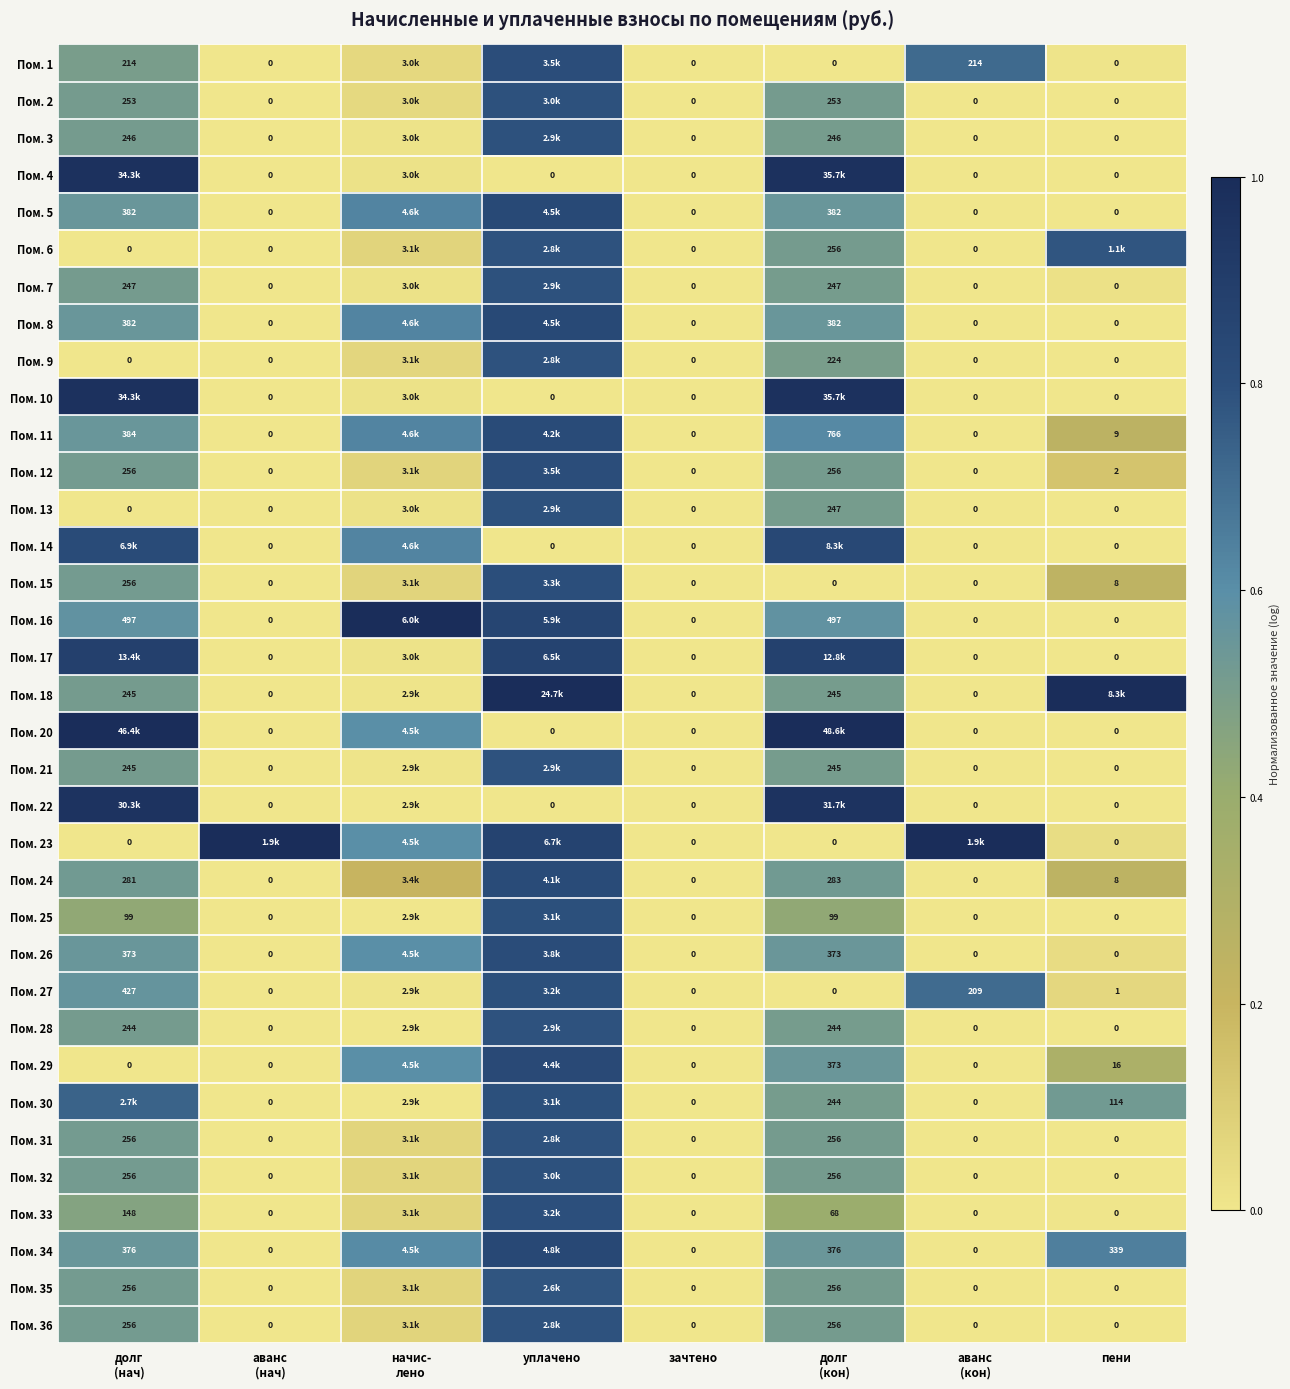

The Пом. 20 series shows 0.0 at аванс (кон). True or false?

True